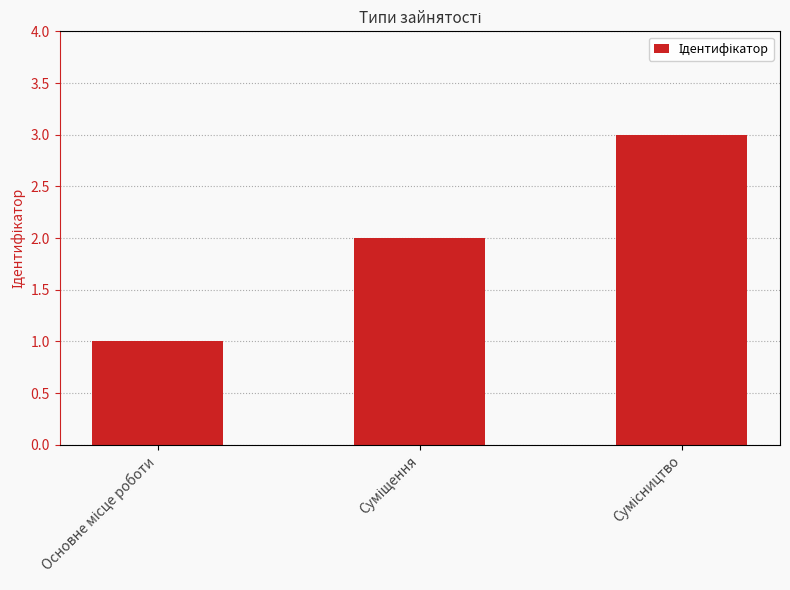

How many data points are less than 2?

1